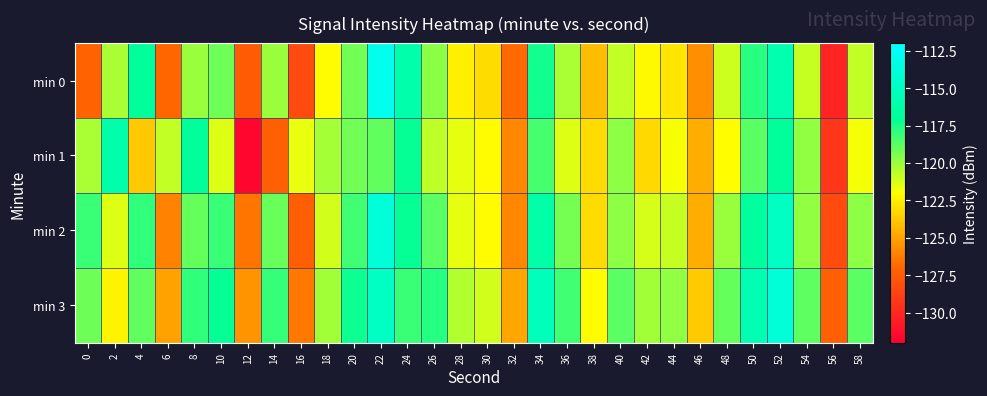

At how many categories does at least one series exceed -120?

19